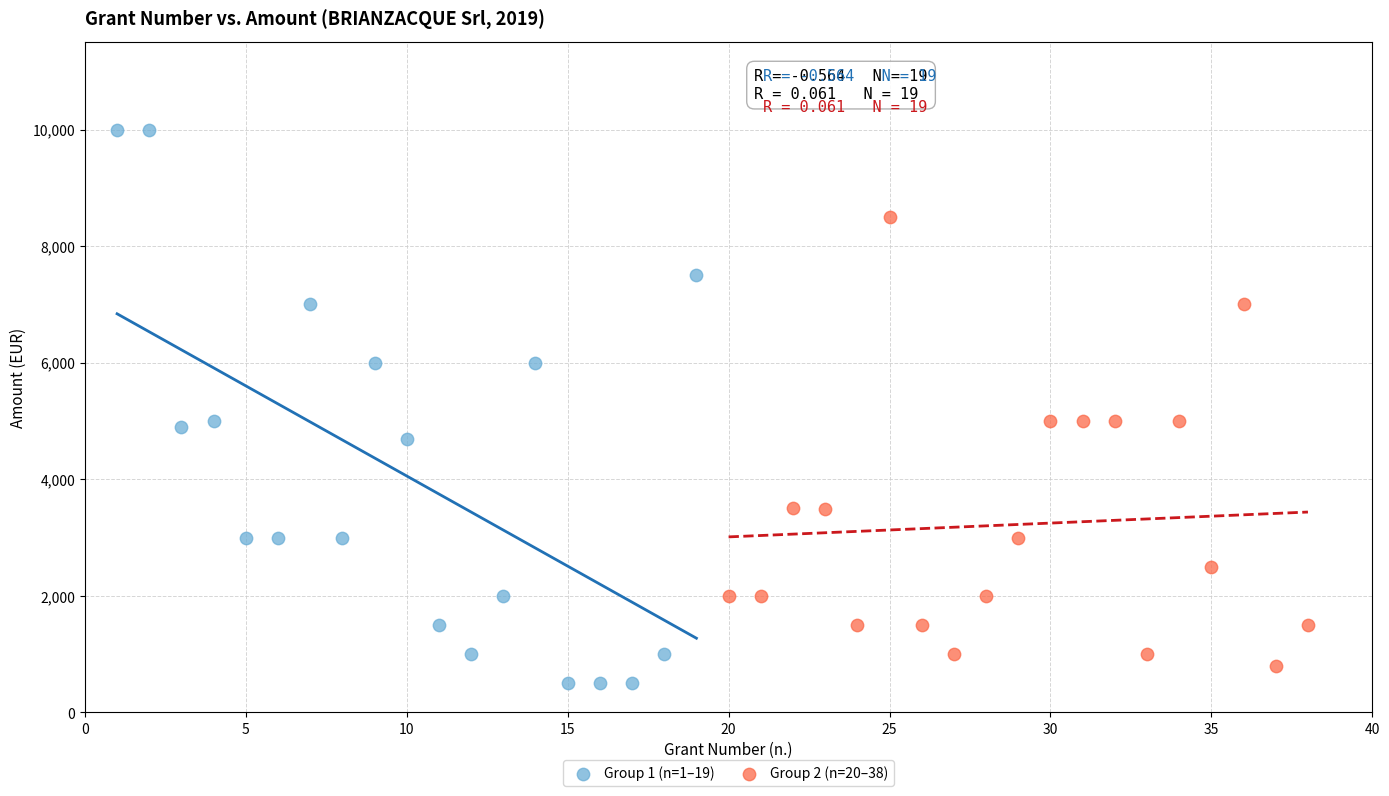

Which series reaches the maximum Y coordinate?

Group 1 (n=1–19)